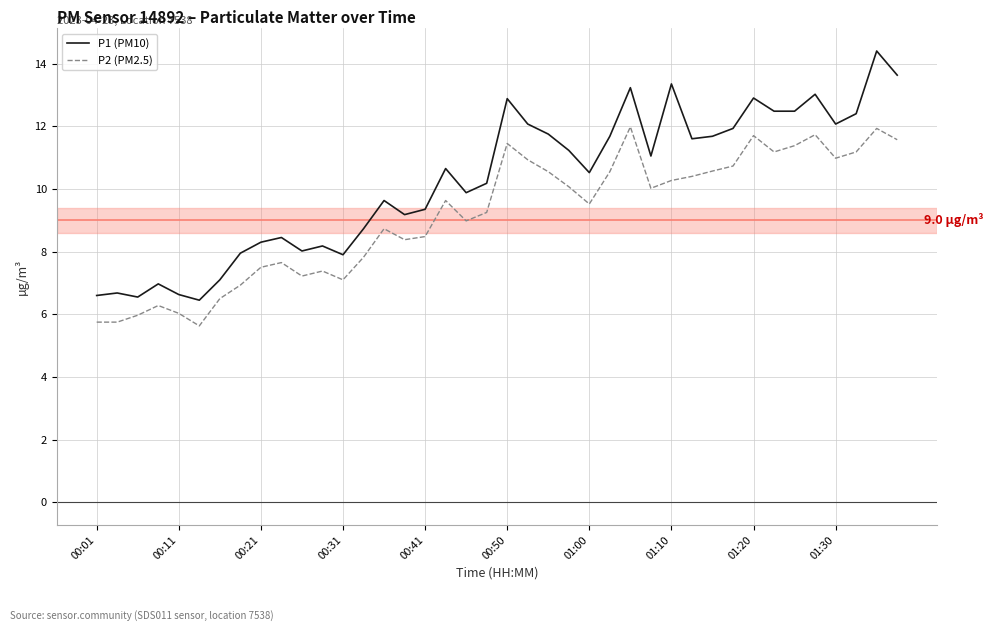

What is the maximum value for P1 (PM10)?

14.4